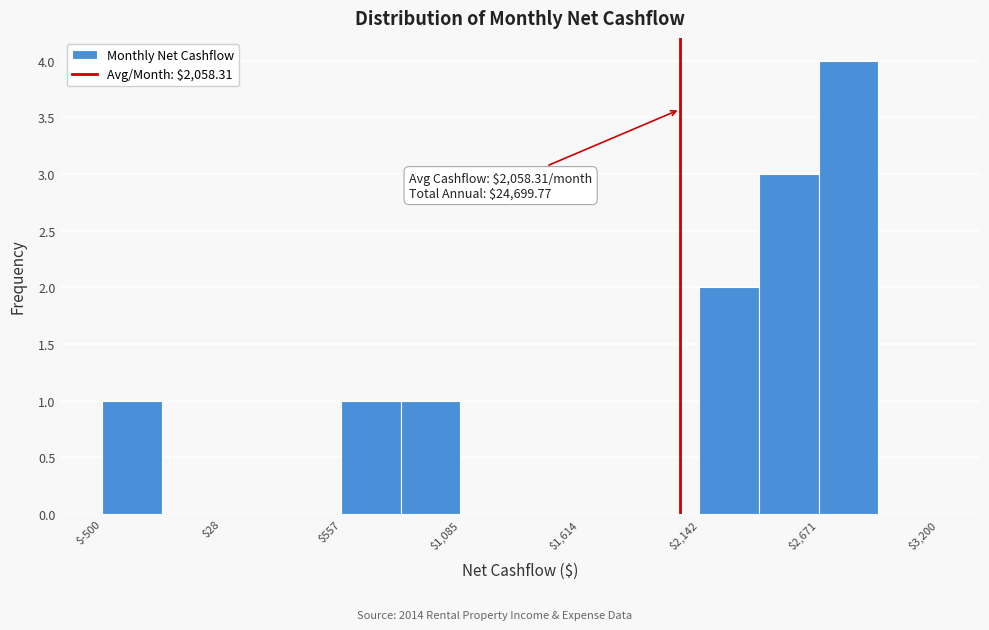

Around what value on the x-axis is the tallest bar? Give the approximate position of its centre, as read against the axis.

2800